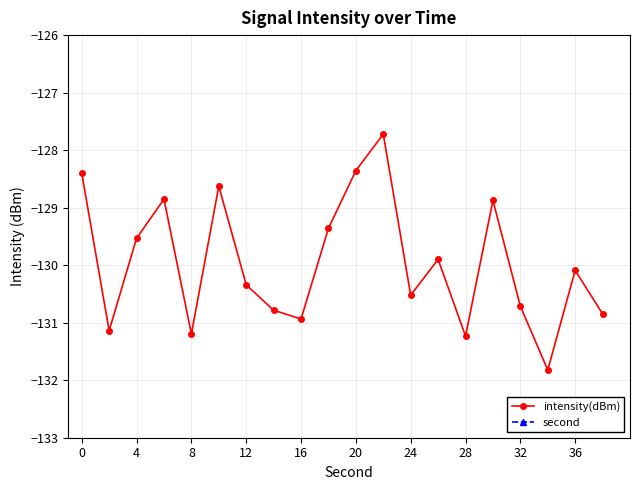

Does the chart display data point markers on the line(s)?

Yes